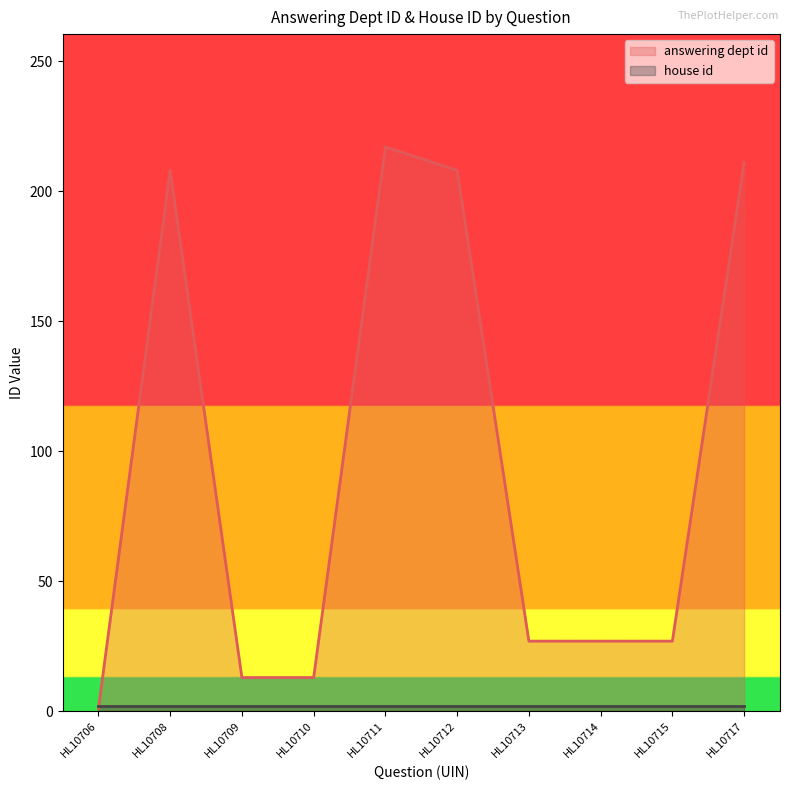

List the labels in order of value, smallest first.

HL10706, HL10709, HL10710, HL10713, HL10714, HL10715, HL10708, HL10712, HL10717, HL10711